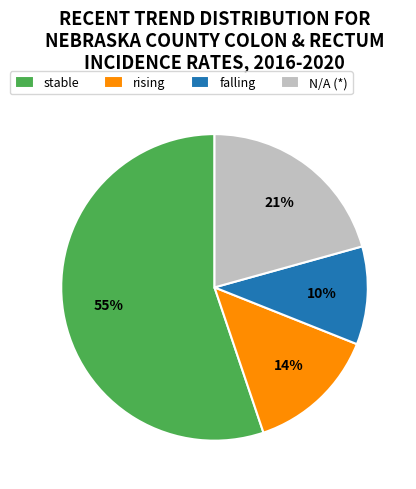

Is the sum of N/A (*) and stable greater than half?

Yes